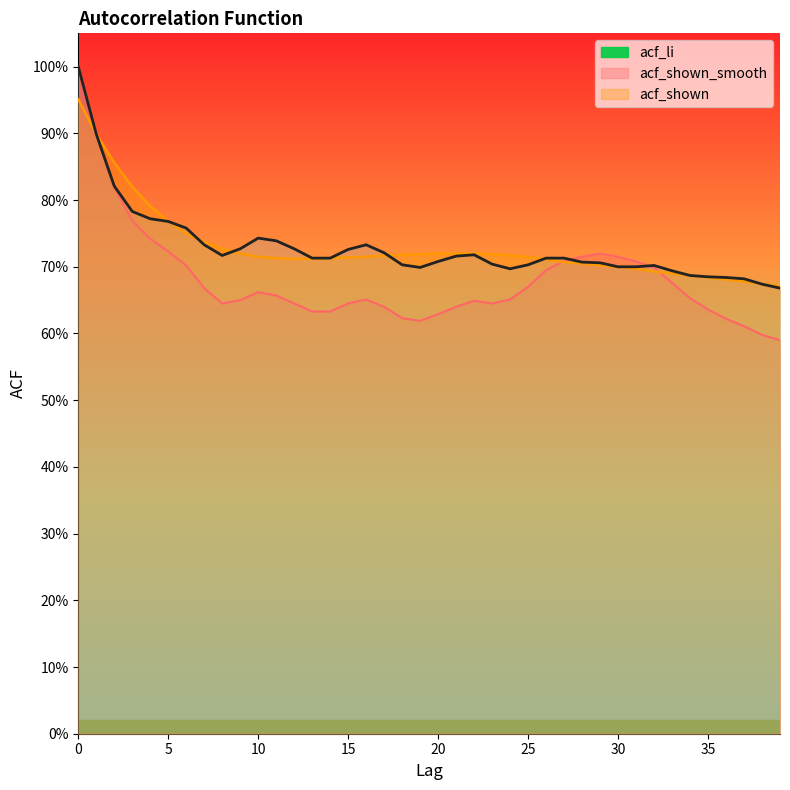

Rank the series by their maximum value, from lowest to highest.

acf_shown_smooth, acf_li, acf_shown